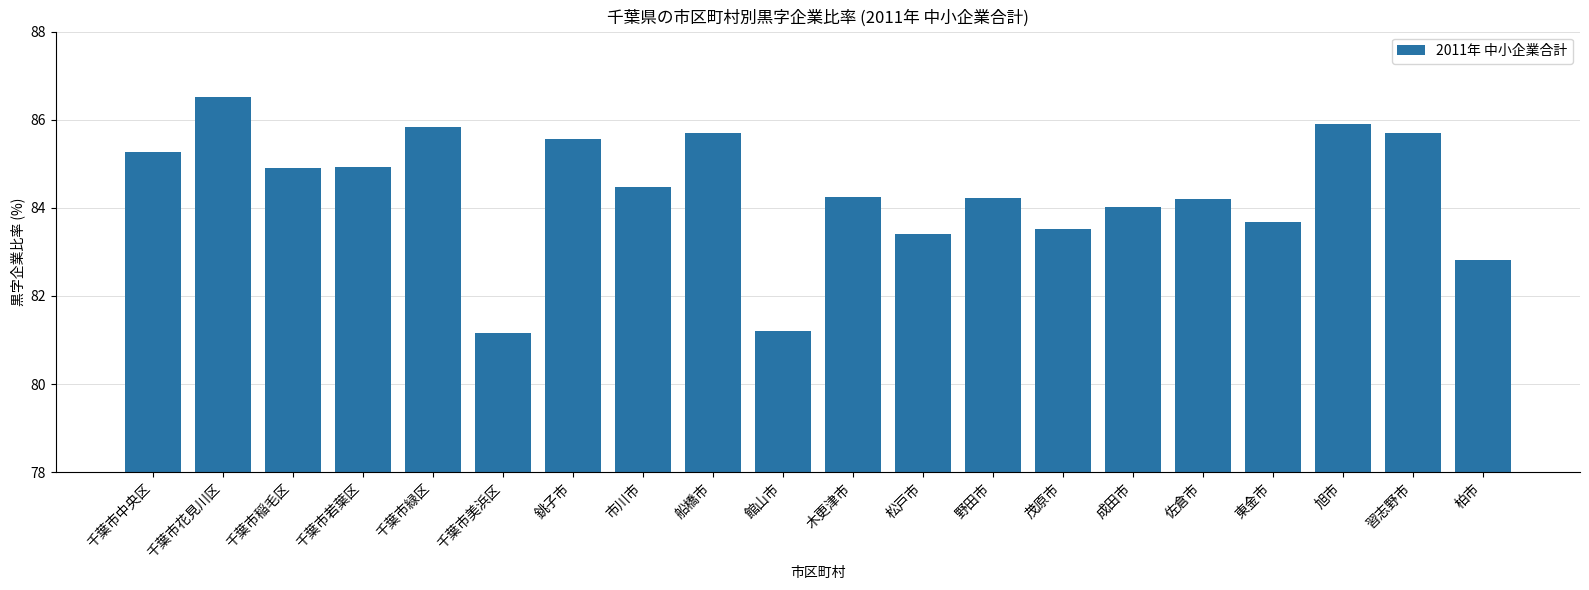

How many distinct data groups are displayed?

1